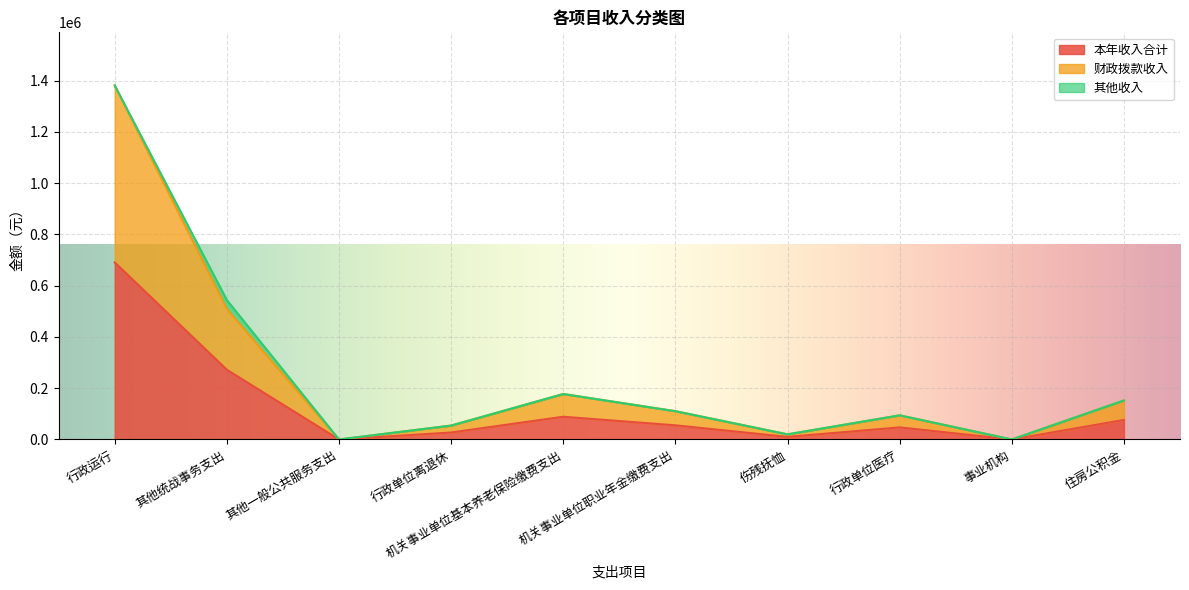

Which category has the highest value in the 本年收入合计 series?

行政运行